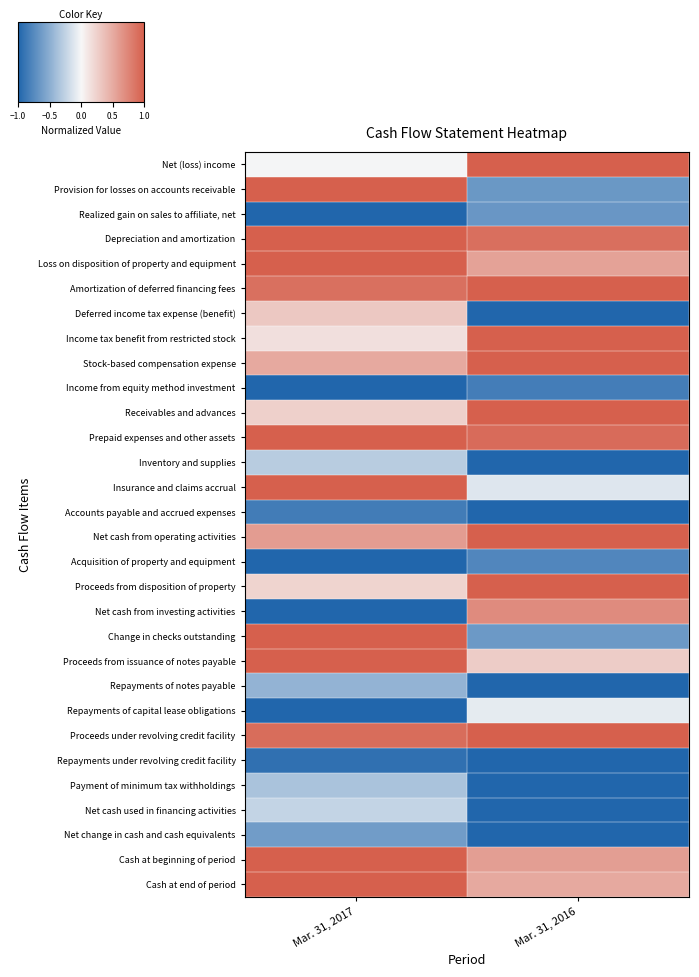

Reading left to right, transcribe all the data shown in this chart.

Net (loss) income: Mar. 31, 2017=-0.0	Mar. 31, 2016=1.0
Provision for losses on accounts receivable: Mar. 31, 2017=1.0	Mar. 31, 2016=-0.7
Realized gain on sales to affiliate, net: Mar. 31, 2017=-1.0	Mar. 31, 2016=-0.7
Depreciation and amortization: Mar. 31, 2017=1.0	Mar. 31, 2016=0.9
Loss on disposition of property and equipment: Mar. 31, 2017=1.0	Mar. 31, 2016=0.6
Amortization of deferred financing fees: Mar. 31, 2017=0.9	Mar. 31, 2016=1.0
Deferred income tax expense (benefit): Mar. 31, 2017=0.3	Mar. 31, 2016=-1.0
Income tax benefit from restricted stock: Mar. 31, 2017=0.2	Mar. 31, 2016=1.0
Stock-based compensation expense: Mar. 31, 2017=0.5	Mar. 31, 2016=1.0
Income from equity method investment: Mar. 31, 2017=-1.0	Mar. 31, 2016=-0.8
Receivables and advances: Mar. 31, 2017=0.3	Mar. 31, 2016=1.0
Prepaid expenses and other assets: Mar. 31, 2017=1.0	Mar. 31, 2016=0.9
Inventory and supplies: Mar. 31, 2017=-0.3	Mar. 31, 2016=-1.0
Insurance and claims accrual: Mar. 31, 2017=1.0	Mar. 31, 2016=-0.1
Accounts payable and accrued expenses: Mar. 31, 2017=-0.8	Mar. 31, 2016=-1.0
Net cash from operating activities: Mar. 31, 2017=0.6	Mar. 31, 2016=1.0
Acquisition of property and equipment: Mar. 31, 2017=-1.0	Mar. 31, 2016=-0.8
Proceeds from disposition of property: Mar. 31, 2017=0.2	Mar. 31, 2016=1.0
Net cash from investing activities: Mar. 31, 2017=-1.0	Mar. 31, 2016=0.7
Change in checks outstanding: Mar. 31, 2017=1.0	Mar. 31, 2016=-0.6
Proceeds from issuance of notes payable: Mar. 31, 2017=1.0	Mar. 31, 2016=0.3
Repayments of notes payable: Mar. 31, 2017=-0.5	Mar. 31, 2016=-1.0
Repayments of capital lease obligations: Mar. 31, 2017=-1.0	Mar. 31, 2016=-0.1
Proceeds under revolving credit facility: Mar. 31, 2017=0.9	Mar. 31, 2016=1.0
Repayments under revolving credit facility: Mar. 31, 2017=-0.9	Mar. 31, 2016=-1.0
Payment of minimum tax withholdings: Mar. 31, 2017=-0.4	Mar. 31, 2016=-1.0
Net cash used in financing activities: Mar. 31, 2017=-0.2	Mar. 31, 2016=-1.0
Net change in cash and cash equivalents: Mar. 31, 2017=-0.6	Mar. 31, 2016=-1.0
Cash at beginning of period: Mar. 31, 2017=1.0	Mar. 31, 2016=0.6
Cash at end of period: Mar. 31, 2017=1.0	Mar. 31, 2016=0.5